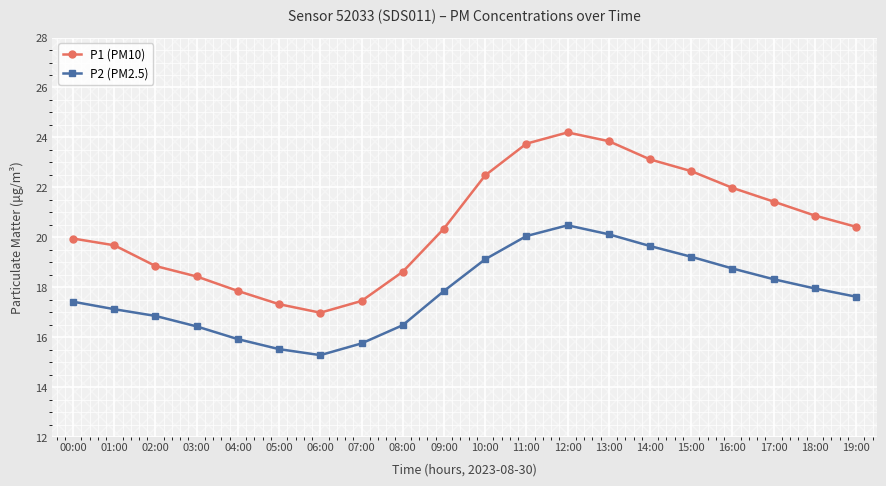

True or false: P1 (PM10) and P2 (PM2.5) intersect in this chart.

False